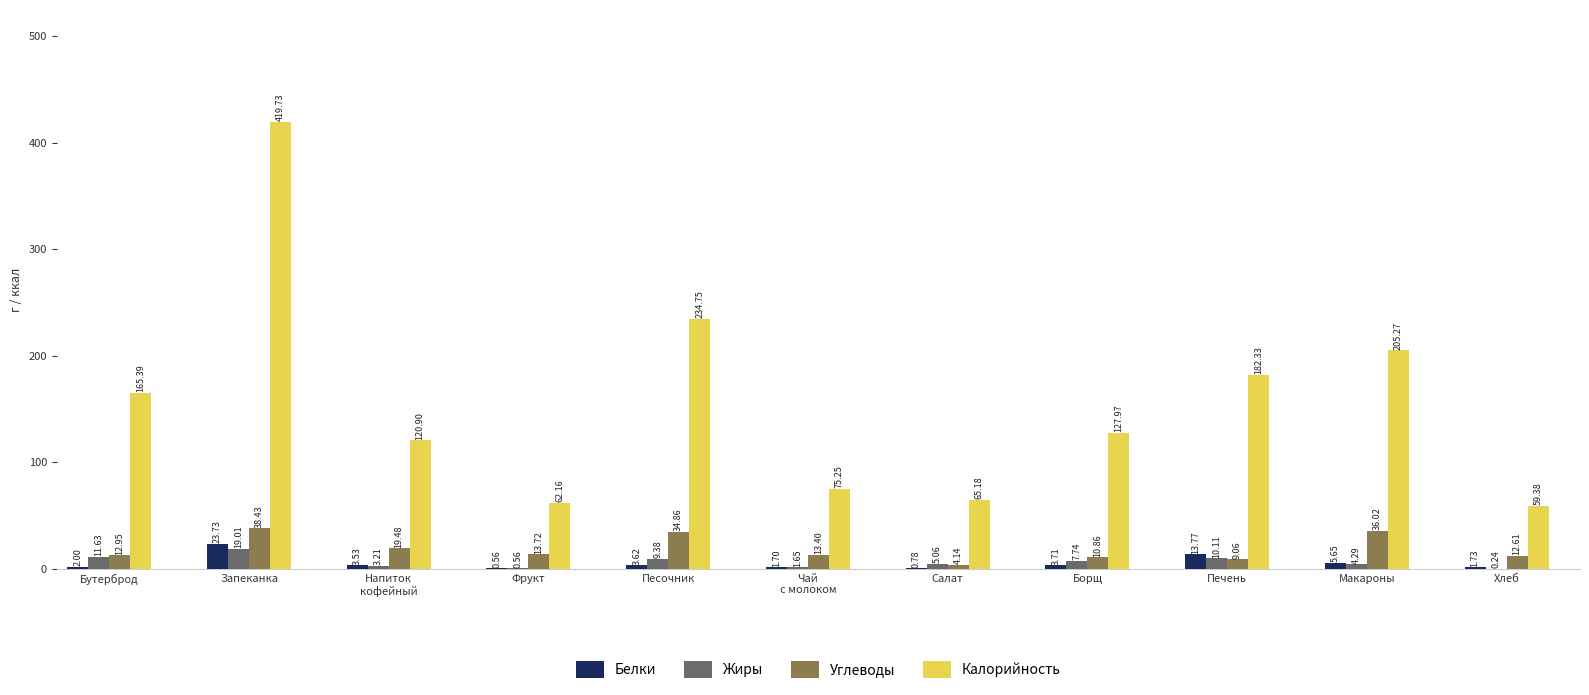

Which series changed the most between Запеканка and Печень?

Калорийность